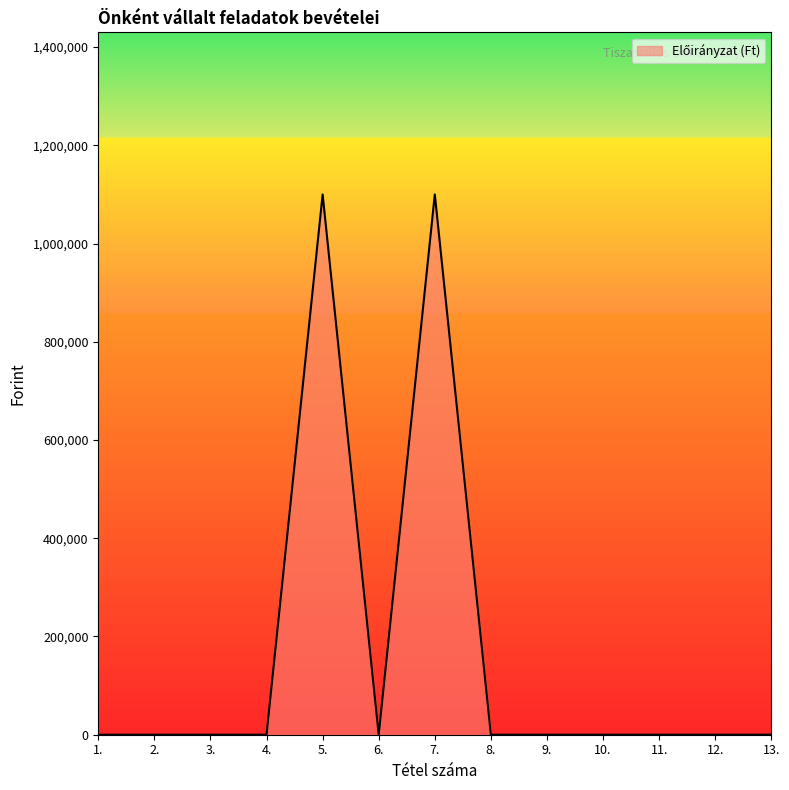

The value at 10. is 0. True or false?

True